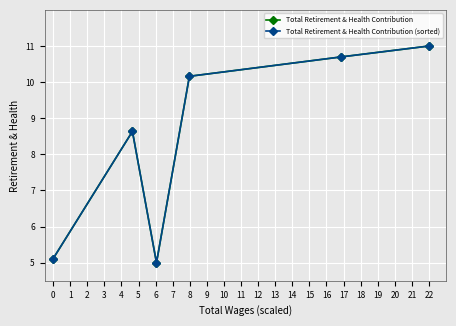

The Total Retirement & Health Contribution (sorted) series shows 8.6 at 1. True or false?

True